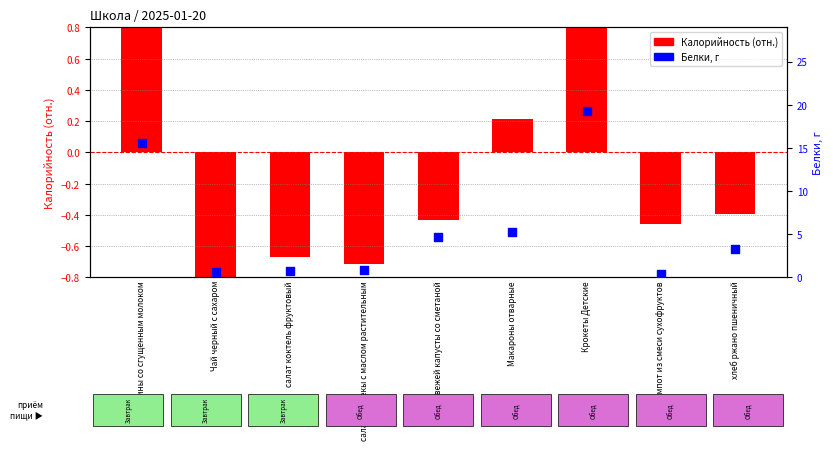

What is the change in value from салат из свекы с маслом растительным to Крокеты Детские?

+18.4